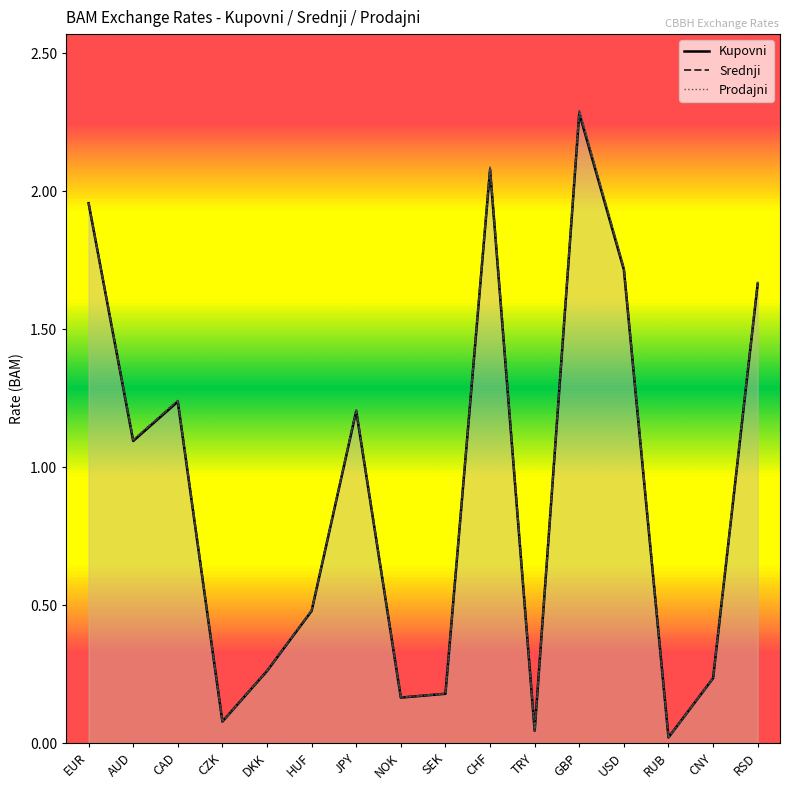

Which series has the largest total across all categories?

Prodajni